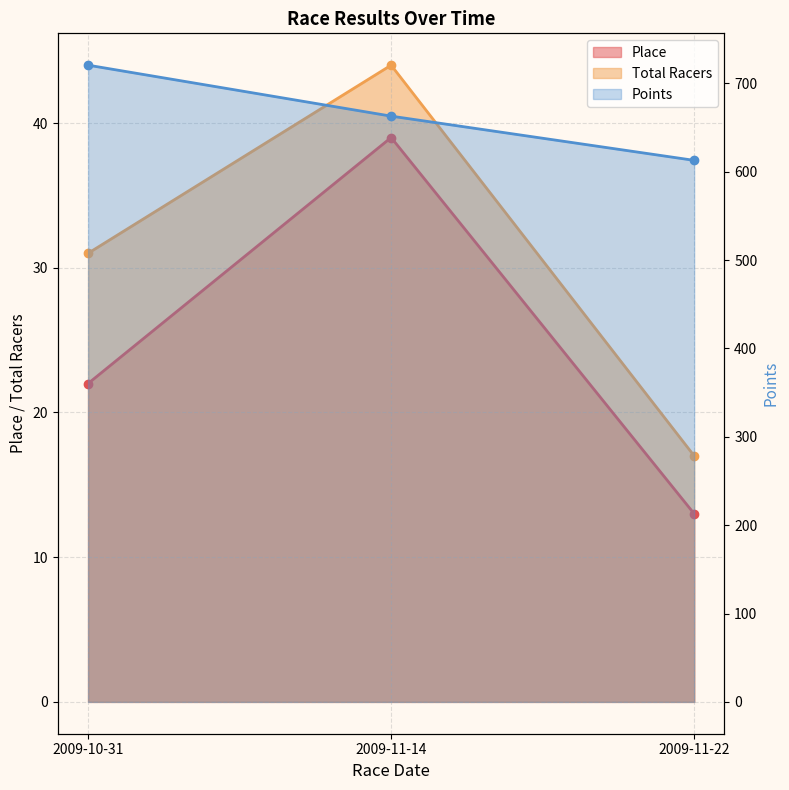

Which has a higher value, 2009-11-14 or 2009-11-22?

2009-11-14